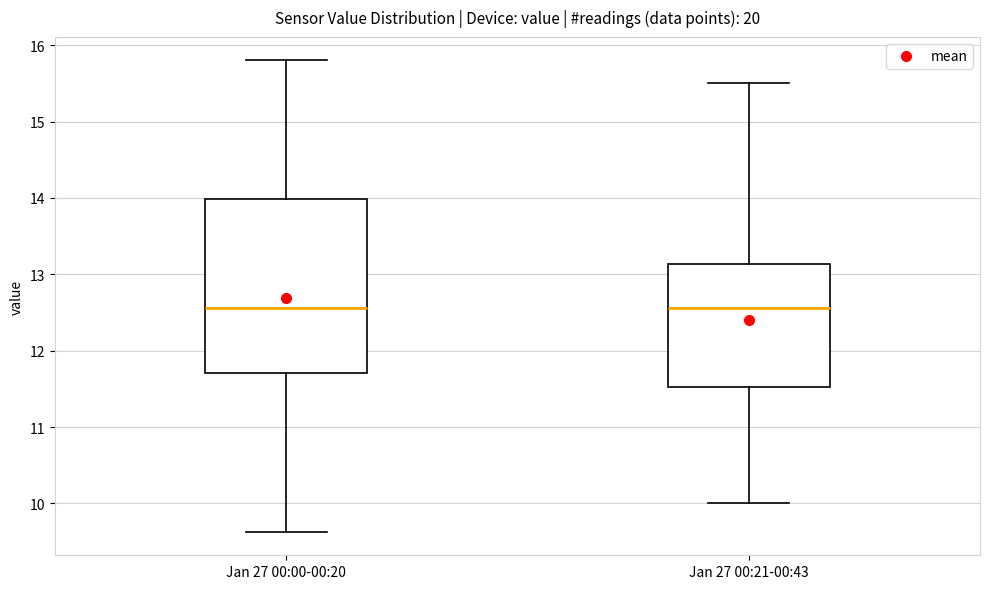

Reading left to right, read every box against the y-axis: the position of its median line, the range the box covers, and the ends of its whiskers. The values are not printed on the chart, so give them approximately, as read against the axis.

Jan 27 00:00-00:20: median 12.6, box 11.7 to 14.0, whiskers 9.6 to 15.8
Jan 27 00:21-00:43: median 12.6, box 11.5 to 13.1, whiskers 10.0 to 15.5